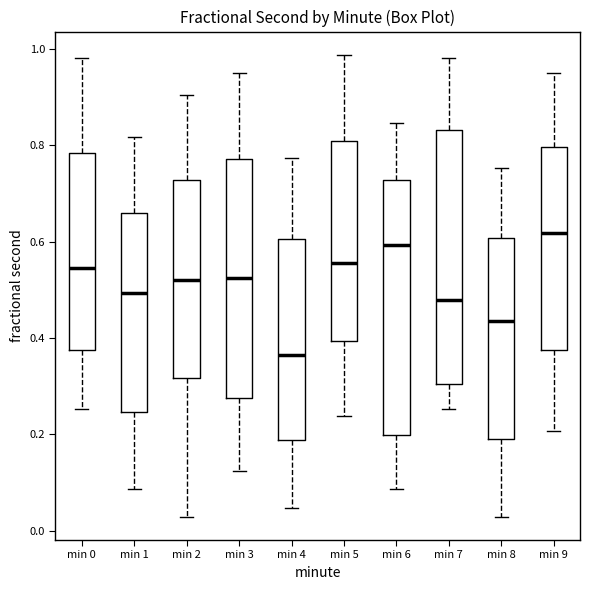

Which box's median line is the highest?

min 9